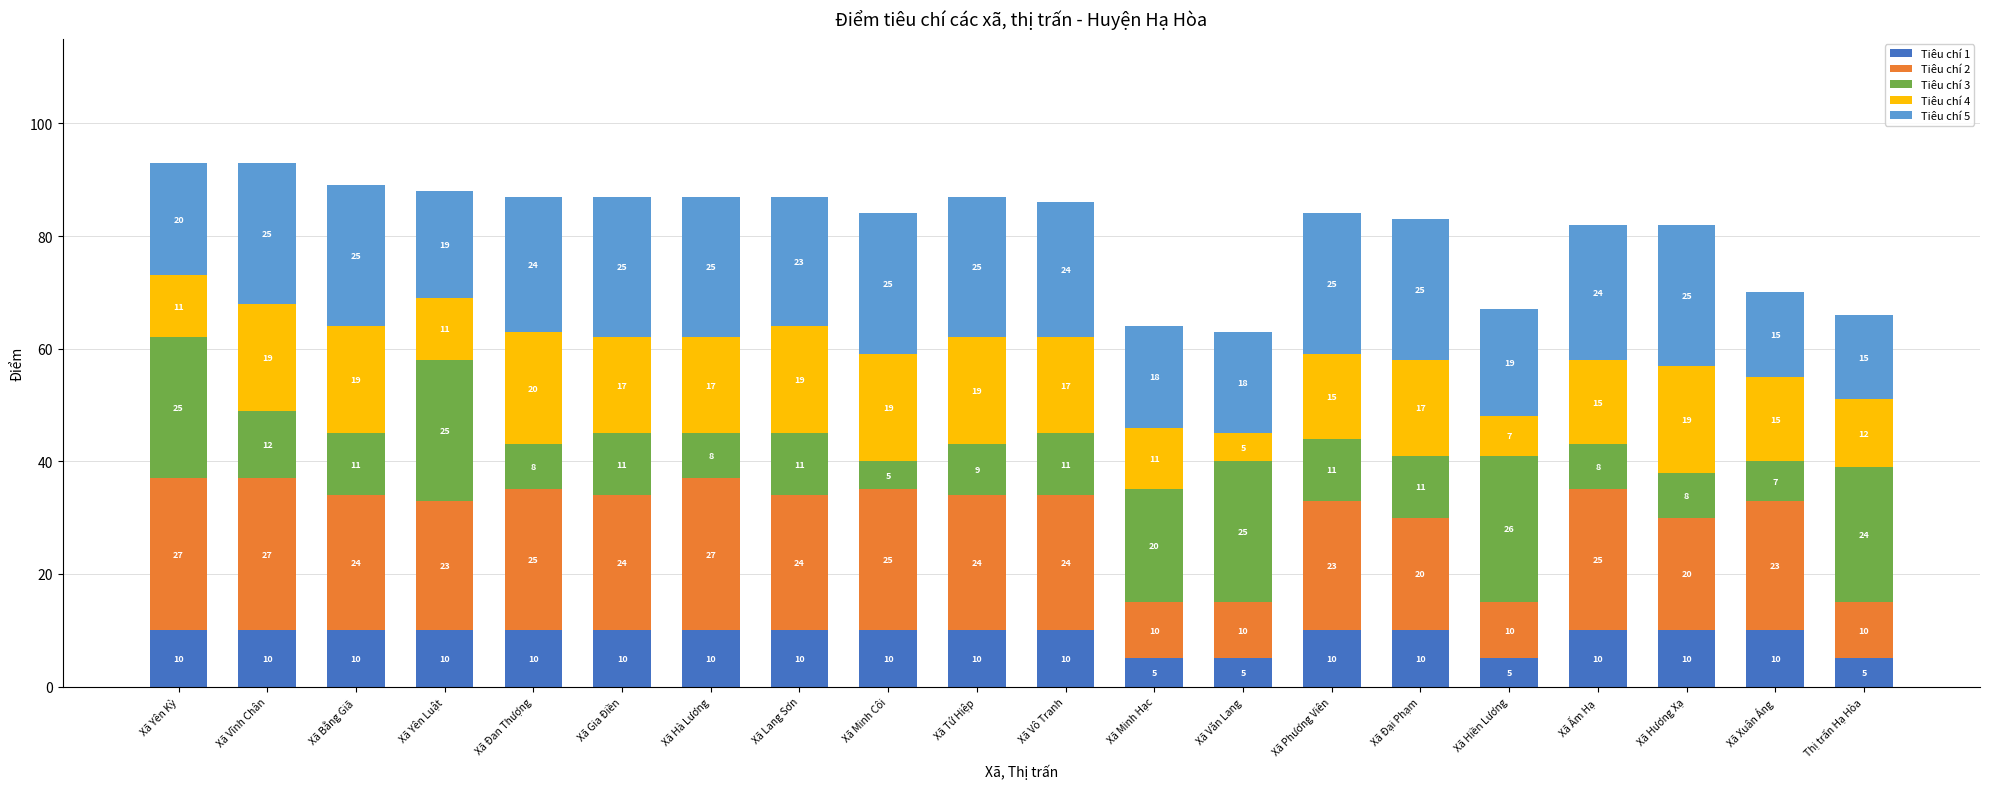

What is the sum of all Tiêu chí 1 values?

180